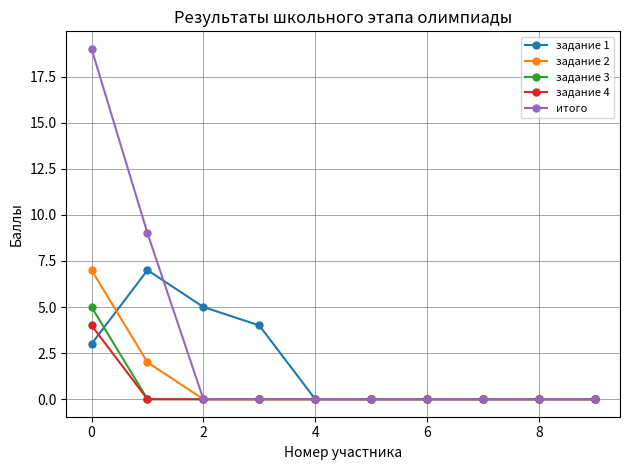

Which series has the largest total across all categories?

итого